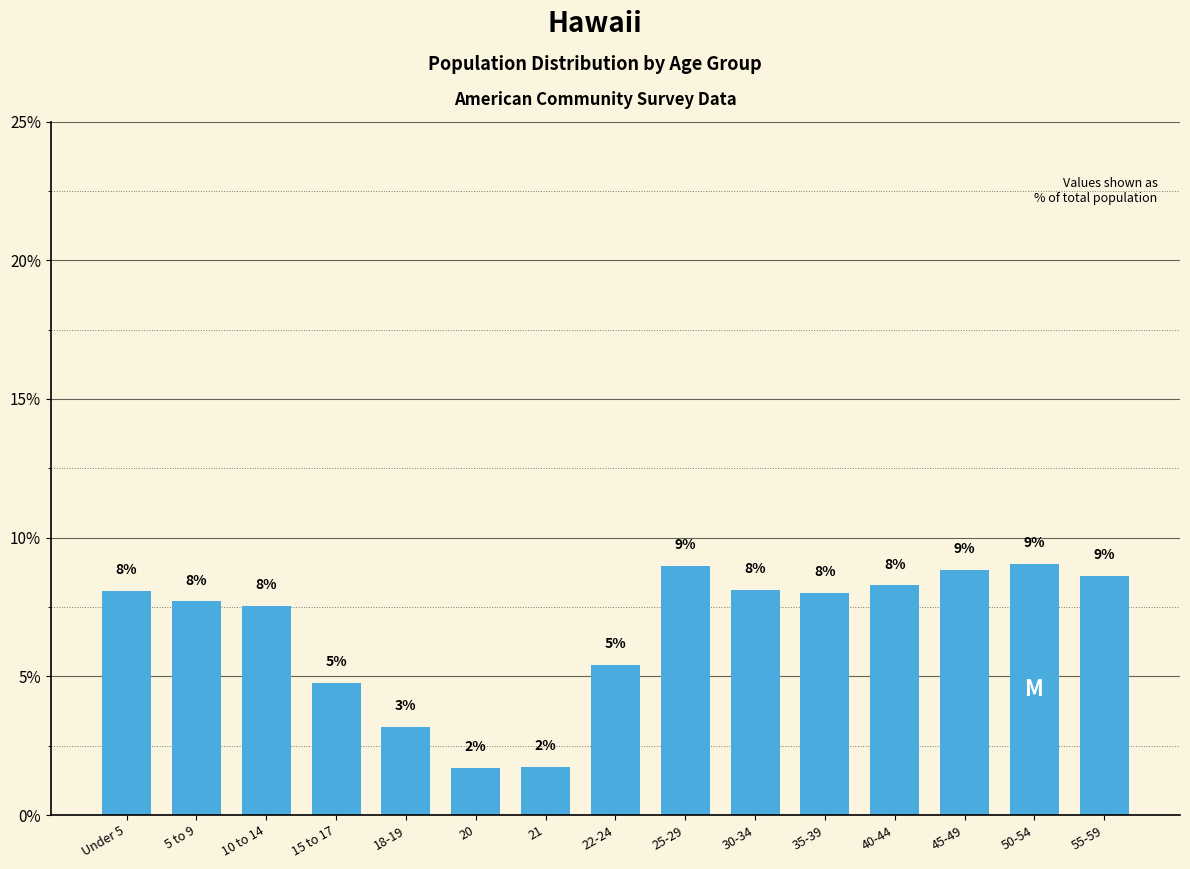

How many values exceed 8?

8